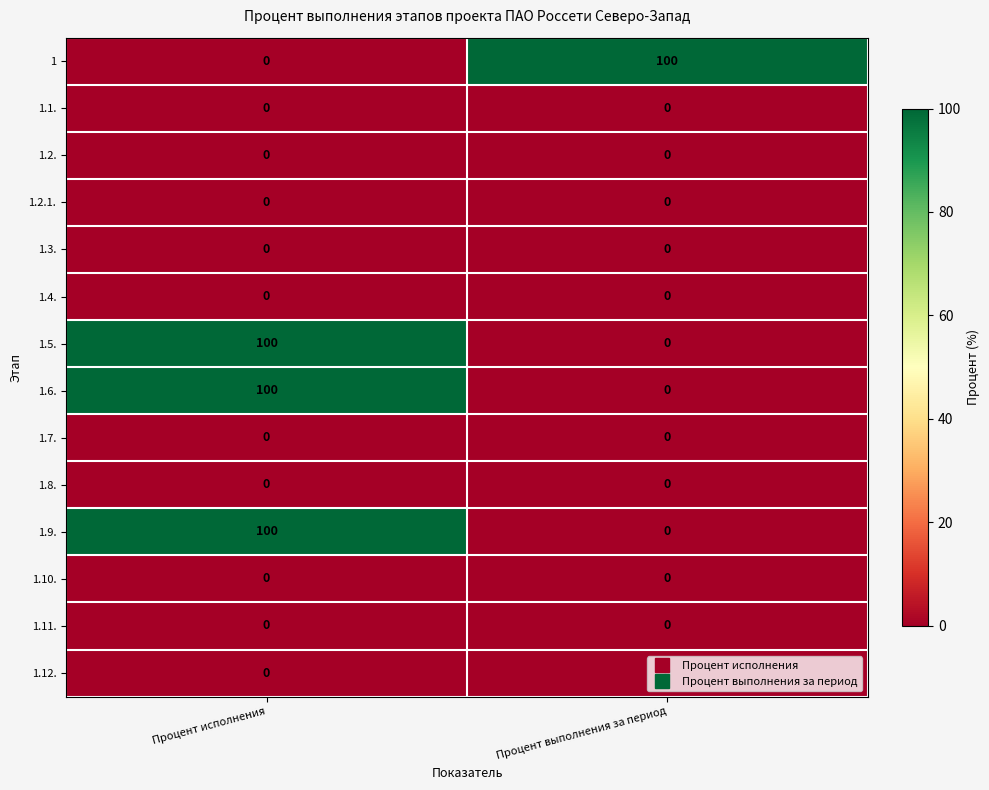

At which category is the sum across all series the highest?

Процент исполнения